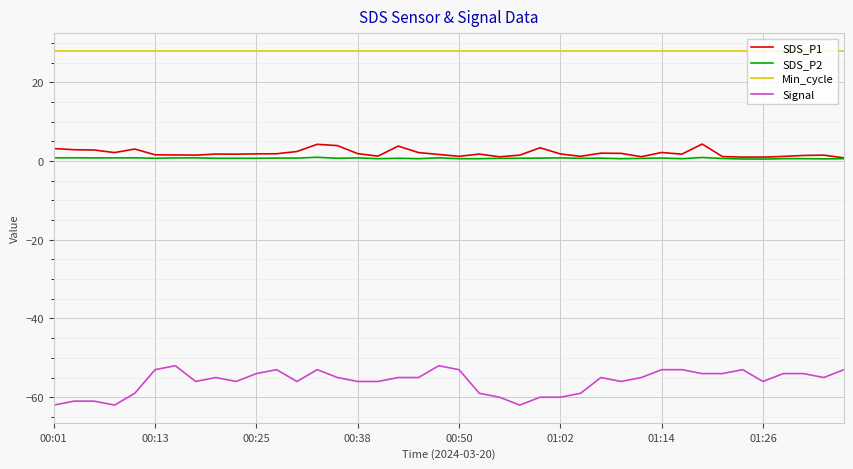

Which series has the largest total across all categories?

Min_cycle